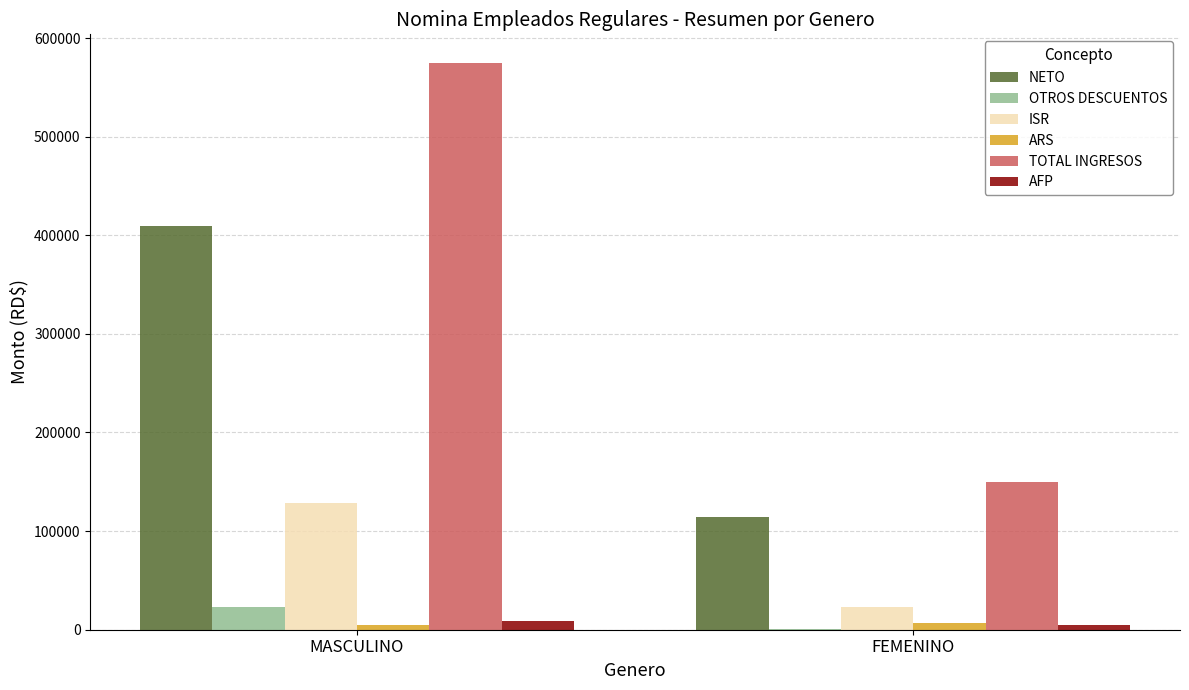

What is the average value of the ISR series?

76050.1